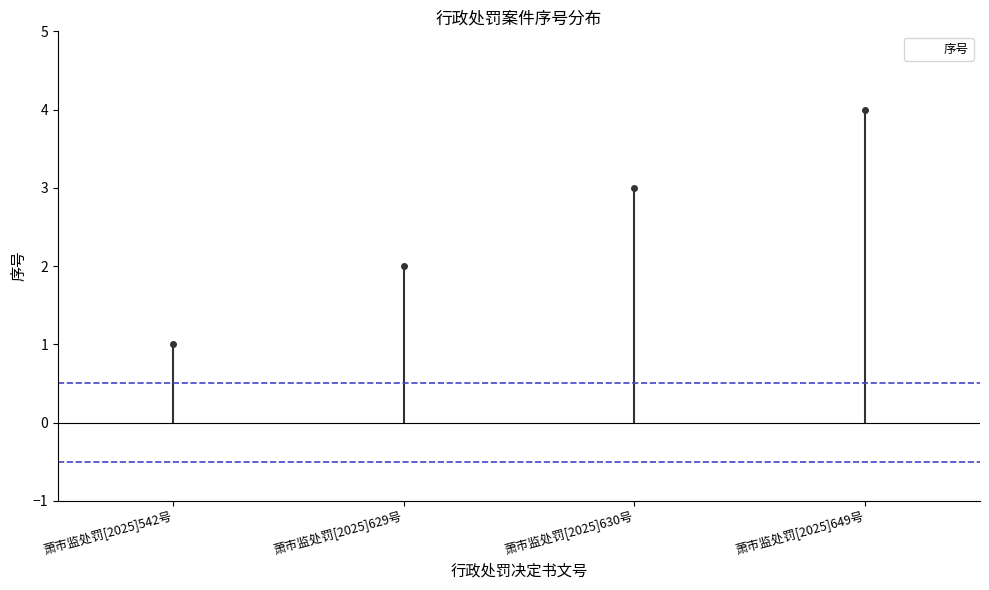

Rank the categories by value from lowest to highest.

萧市监处罚[2025]542号, 萧市监处罚[2025]629号, 萧市监处罚[2025]630号, 萧市监处罚[2025]649号